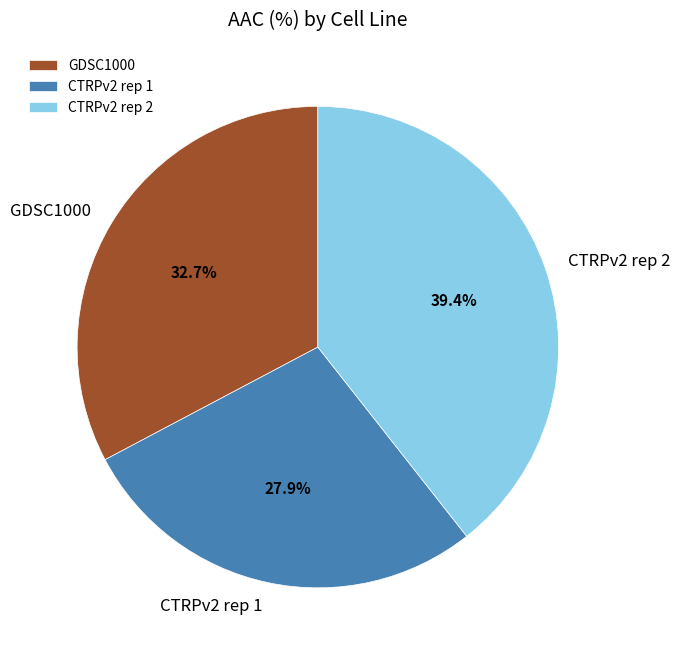

Is it true that CTRPv2 rep 1 is 28% of the pie?

True